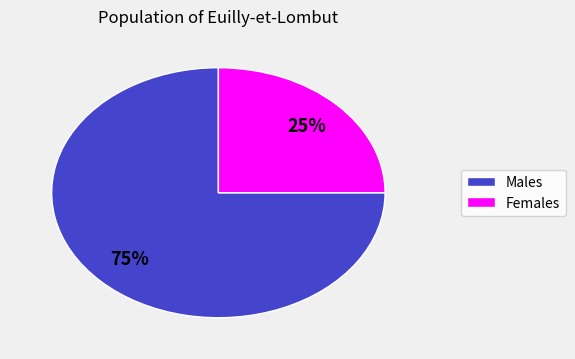

Count the number of slices in the pie.

2